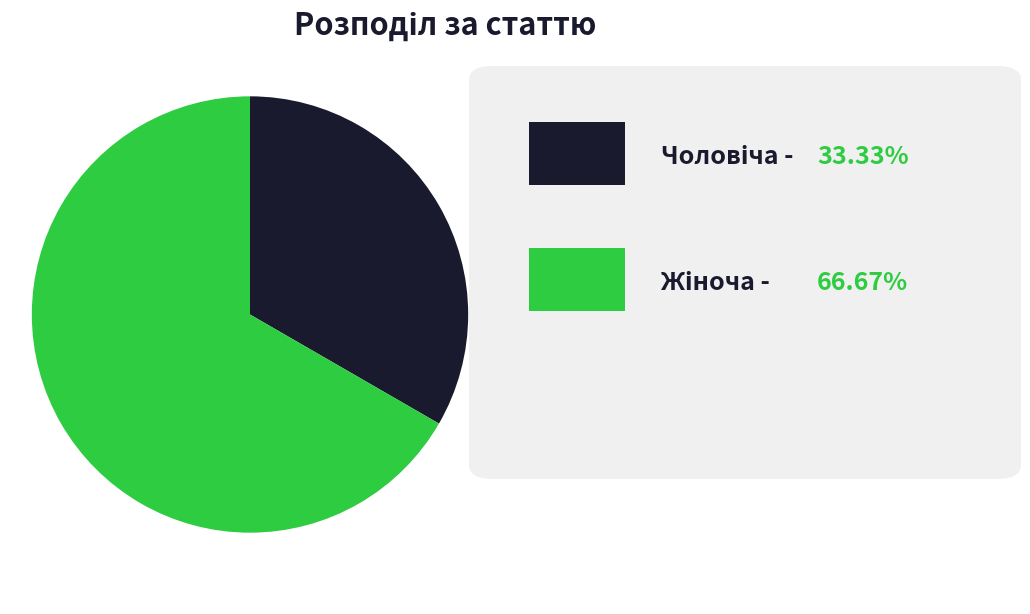

Does any single category account for the majority?

Yes